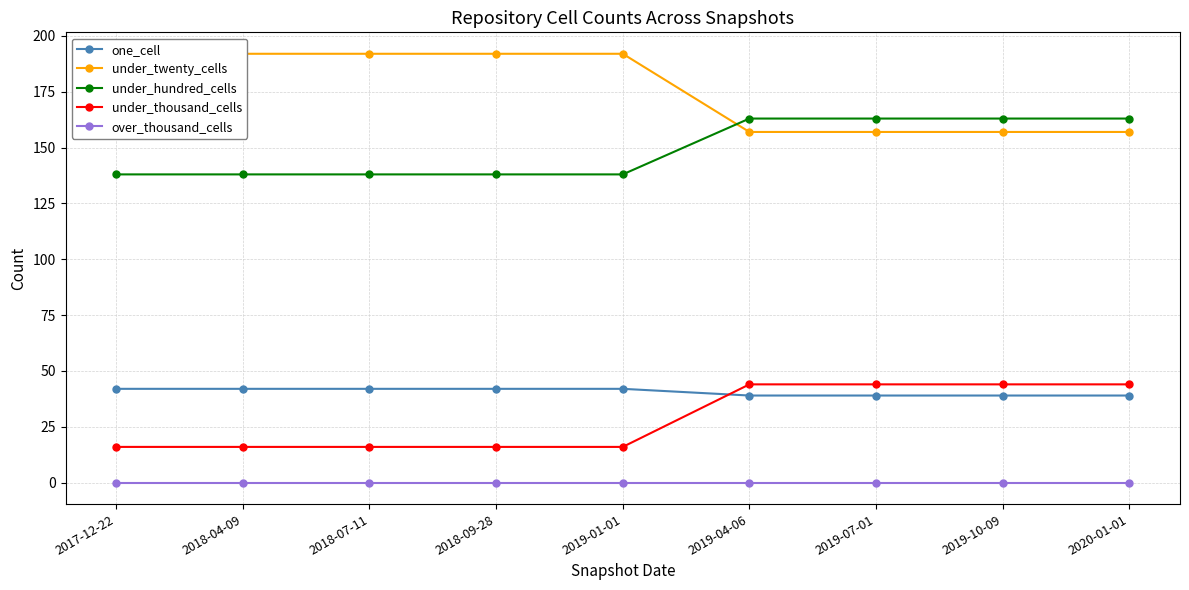

True or false: over_thousand_cells has more than 1 interior local peaks.

False